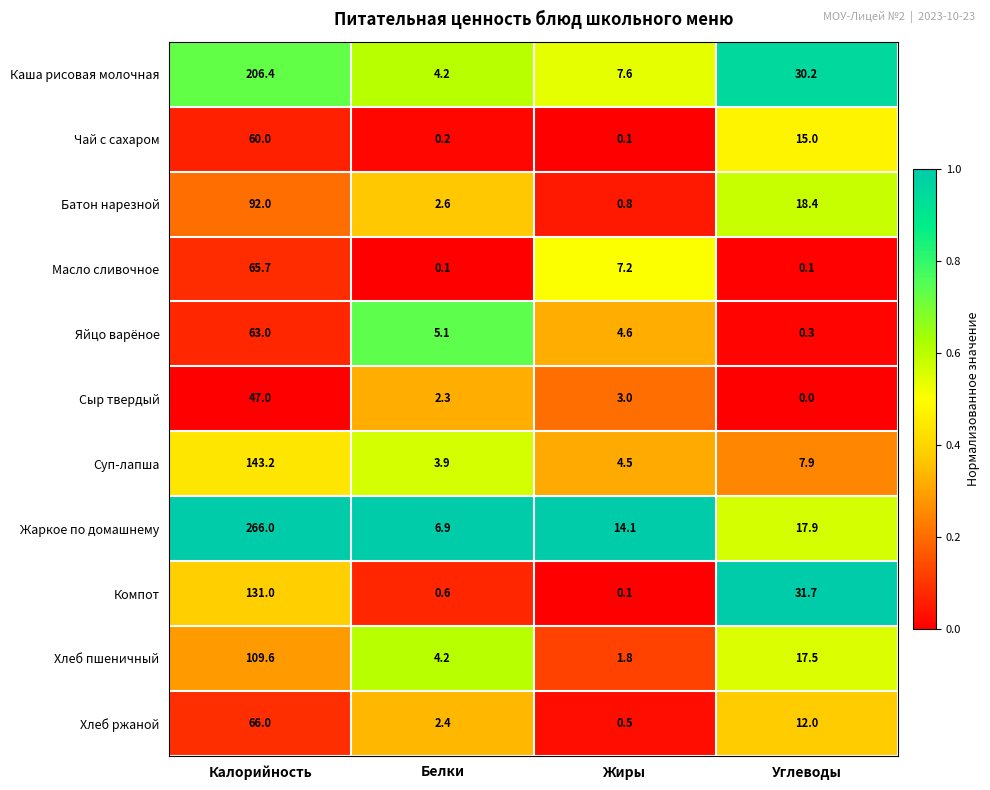

The value of Масло сливочное at Жиры is 7.2. True or false?

True